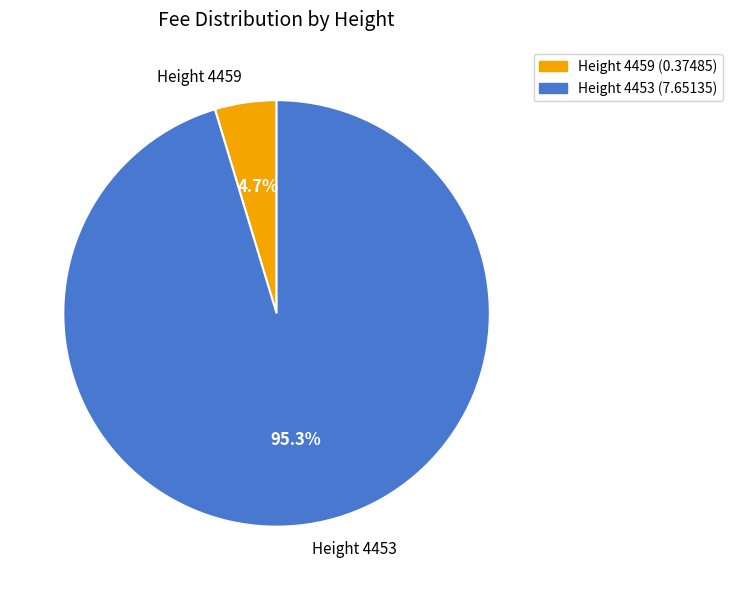

To the nearest percent, what is the average slice percentage?

50%